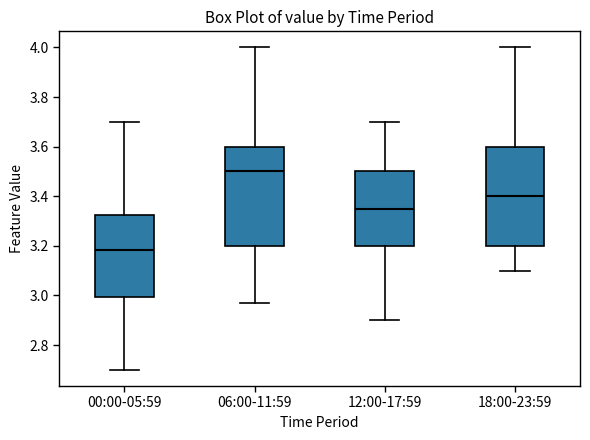

Reading left to right, transcribe this box plot: for each box, give where its median line is, the range the box spans, and where its two whiskers end, as read against the y-axis. The values are not printed on the chart, so give them approximately, as read against the axis.

00:00-05:59: median 3.18, box 3.00 to 3.32, whiskers 2.70 to 3.70
06:00-11:59: median 3.50, box 3.20 to 3.60, whiskers 2.98 to 4.00
12:00-17:59: median 3.36, box 3.20 to 3.50, whiskers 2.90 to 3.70
18:00-23:59: median 3.40, box 3.20 to 3.60, whiskers 3.10 to 4.00